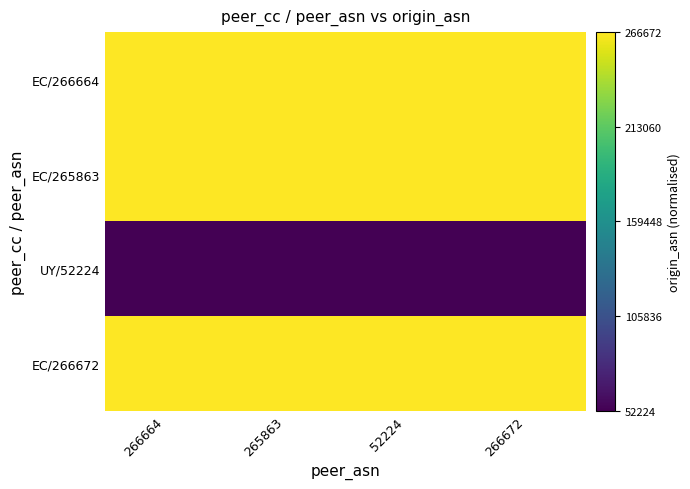

Reading left to right, extract all data points from this chart.

EC/266664: 266664=1.0	265863=1.0	52224=1.0	266672=1.0
EC/265863: 266664=1.0	265863=1.0	52224=1.0	266672=1.0
UY/52224: 266664=0.0	265863=0.0	52224=0.0	266672=0.0
EC/266672: 266664=1.0	265863=1.0	52224=1.0	266672=1.0